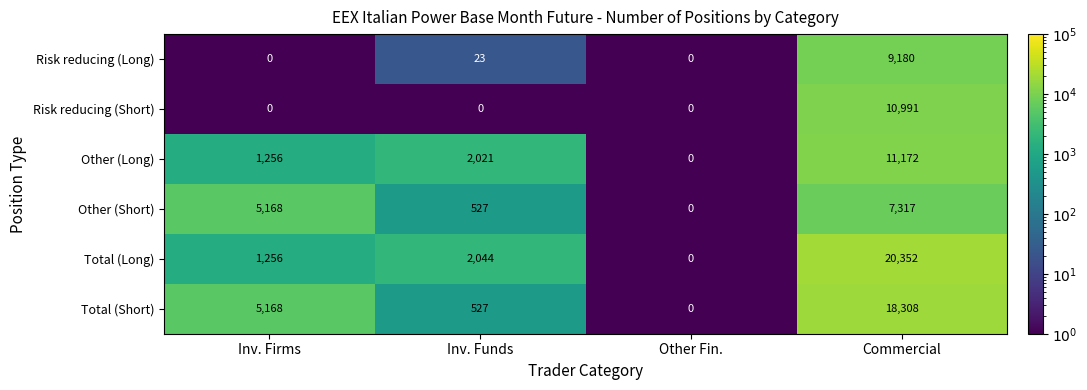

At which label is Other (Short) closest to 3658?

Inv. Firms